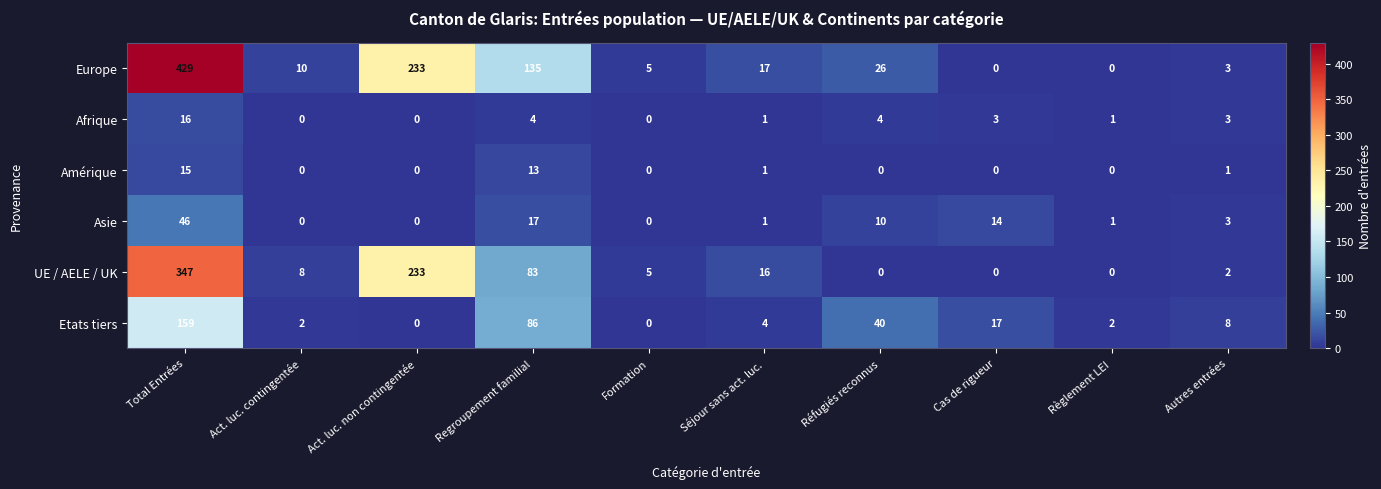

What value does the Etats tiers series have at Autres entrées?

8